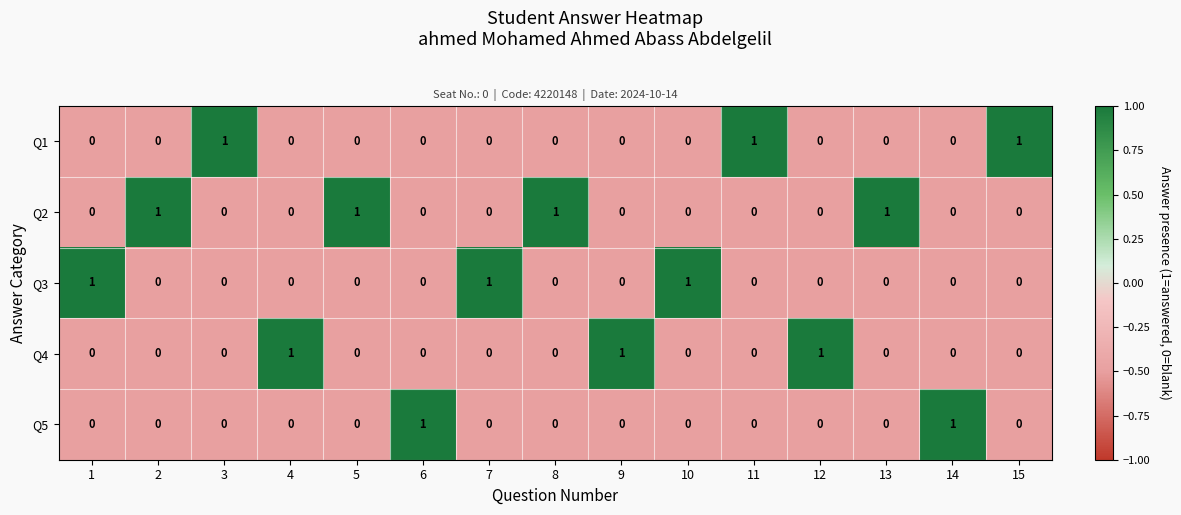

The value of Q3 at 6 is 0. True or false?

True